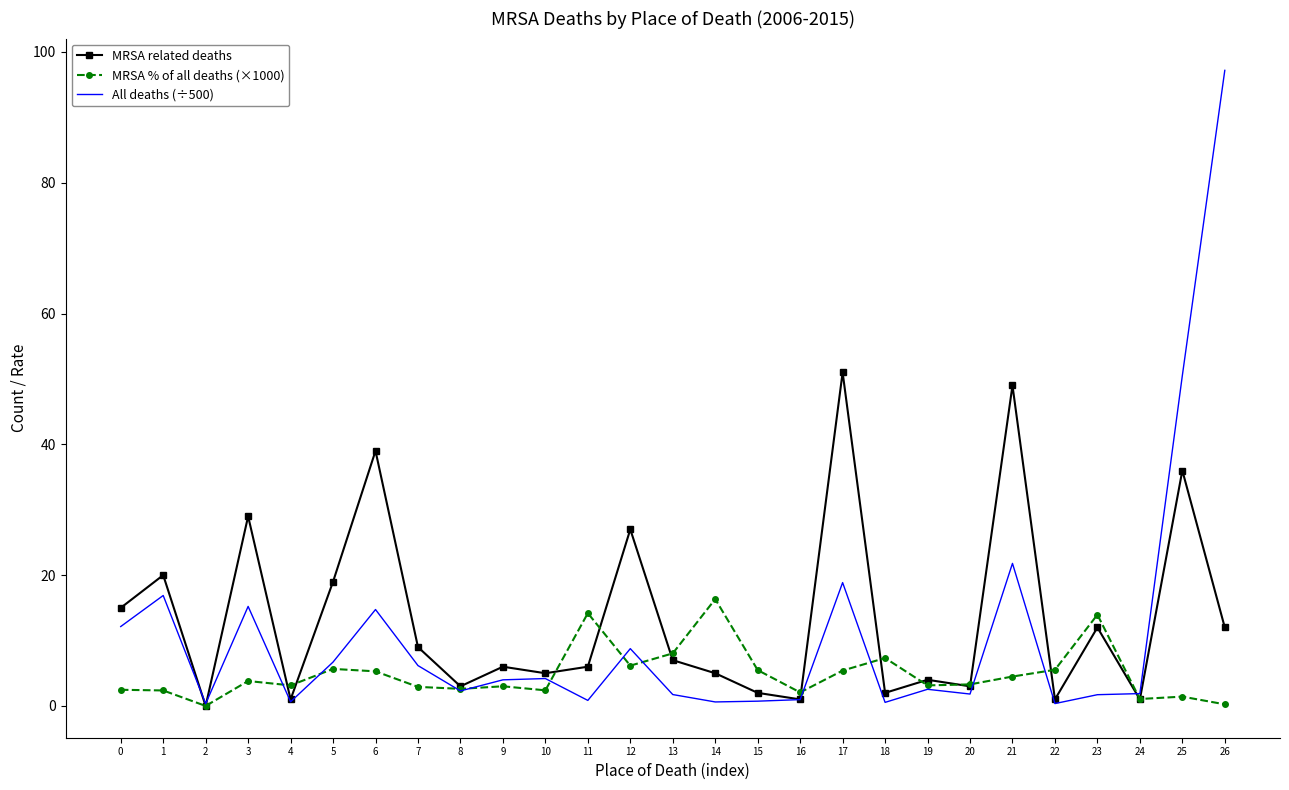

What is the approximate value of MRSA % of all deaths (×1000) at 14?

16.3